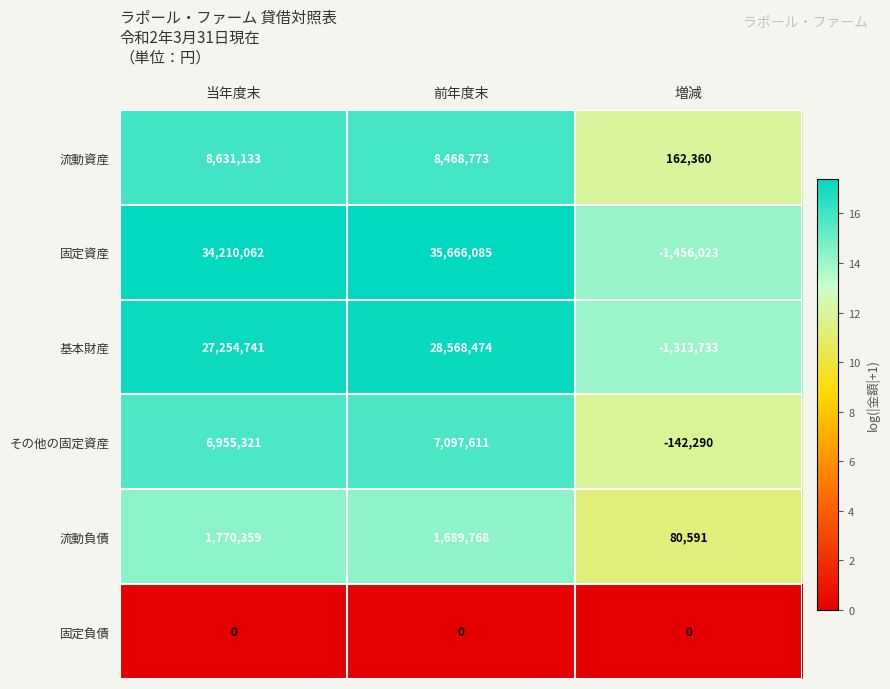

At which label does 流動資産 first exceed 8468773?

当年度末